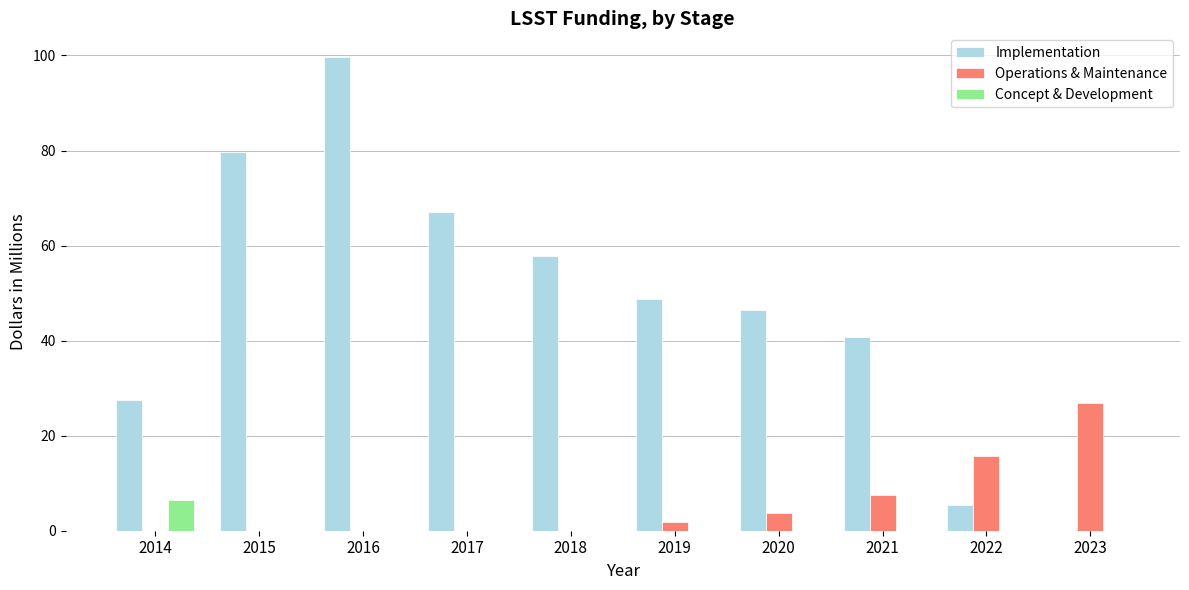

Are the bars grouped side by side (vs. stacked)?

Yes